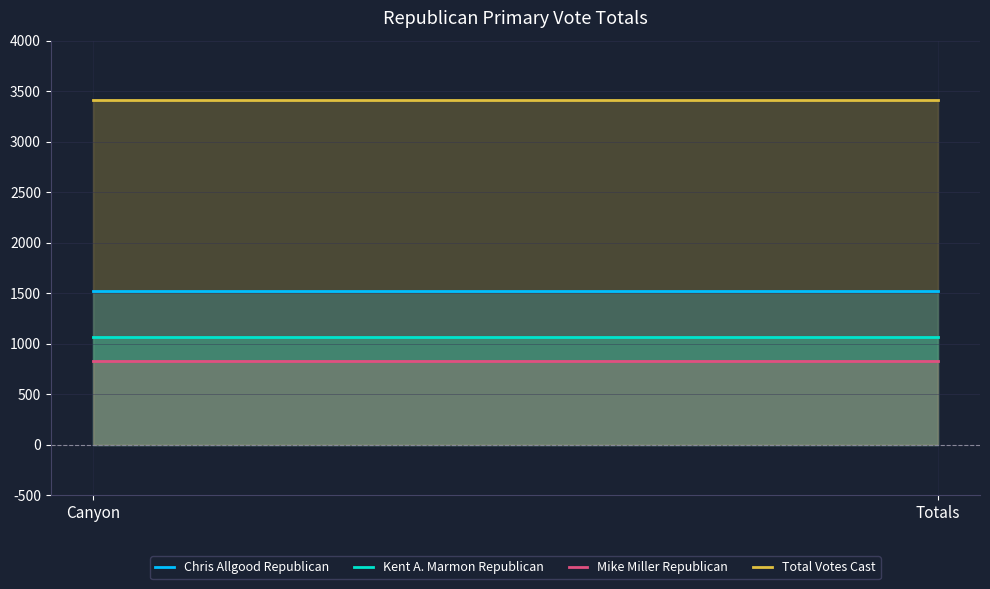

Where is Chris Allgood Republican nearest to the value 1522?

Canyon